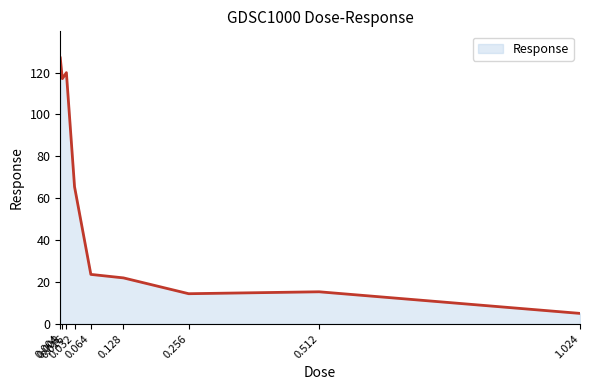

What is the maximum value shown in the chart?

127.0